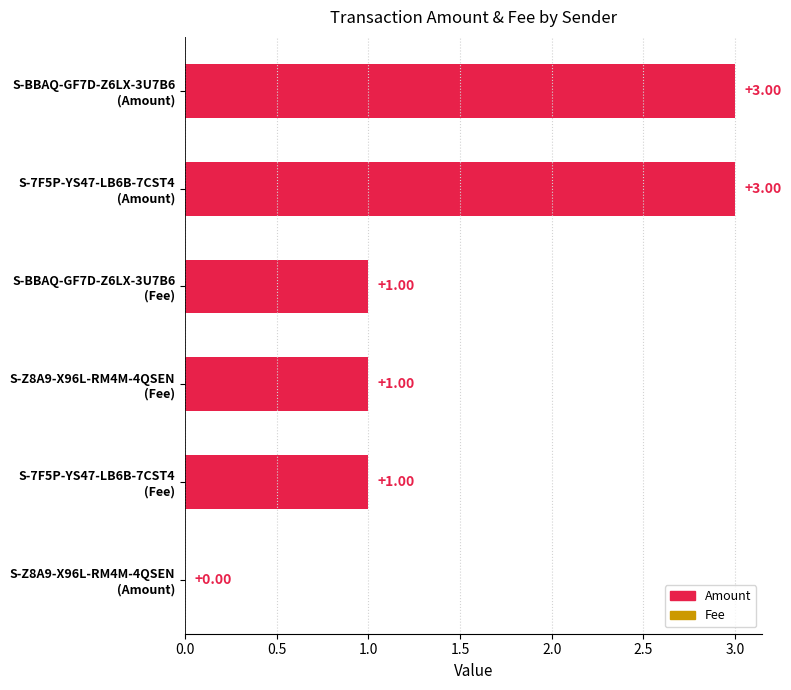

What is the sum of all values?

9